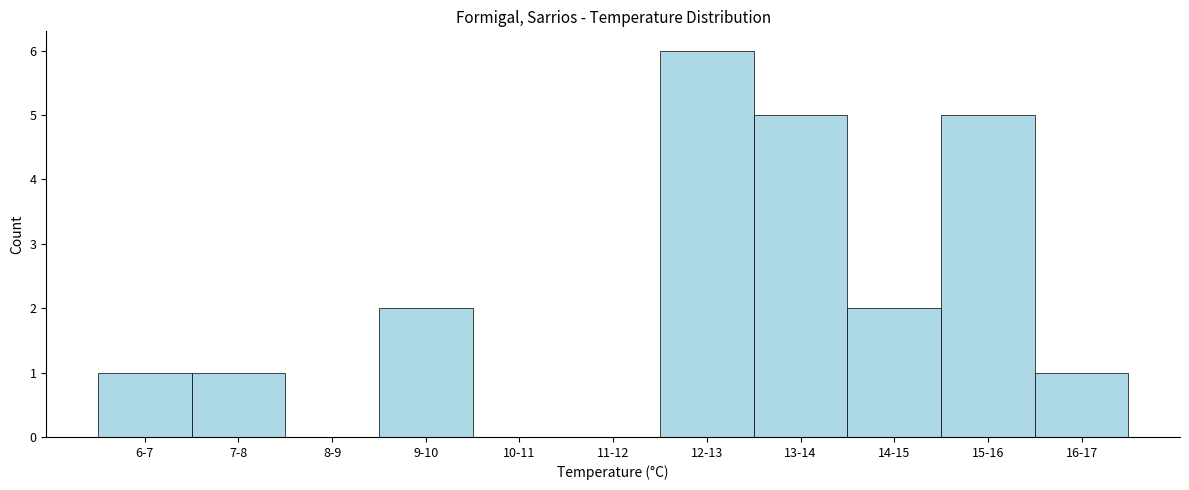

Reading left to right, list all the values displayed in this chart.

6-7=1	7-8=1	8-9=0	9-10=2	10-11=0	11-12=0	12-13=6	13-14=5	14-15=2	15-16=5	16-17=1